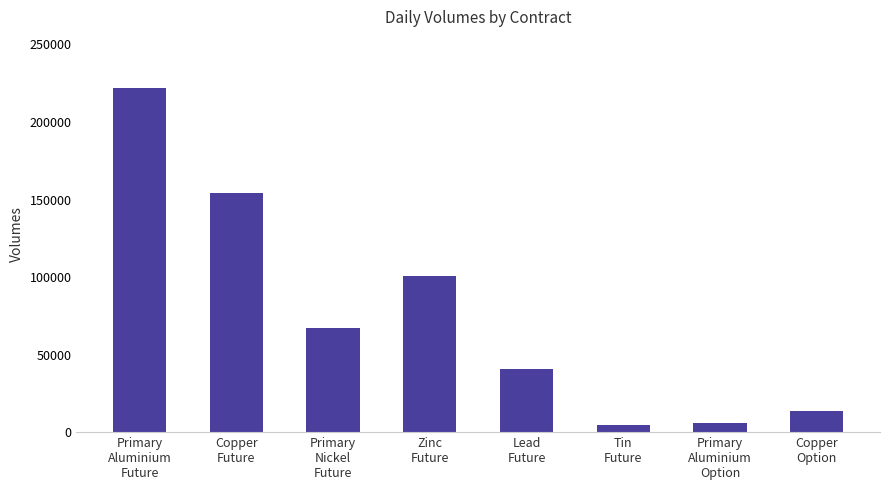

The value at Copper
Future is 89256. True or false?

False